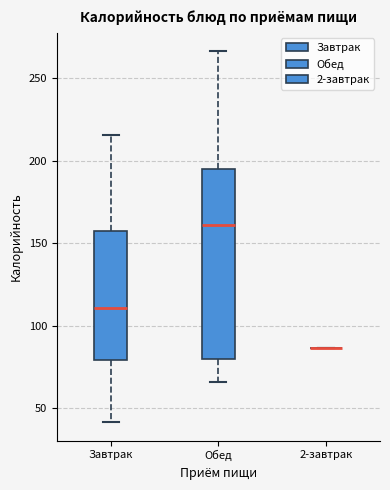

Reading left to right, read every box against the y-axis: the position of its median line, the range the box covers, and the ends of its whiskers. The values are not printed on the chart, so give them approximately, as read against the axis.

Завтрак: median 110, box 80 to 160, whiskers 40 to 215
Обед: median 160, box 80 to 195, whiskers 65 to 265
2-завтрак: box collapsed to a line at 85, whiskers 85 to 85